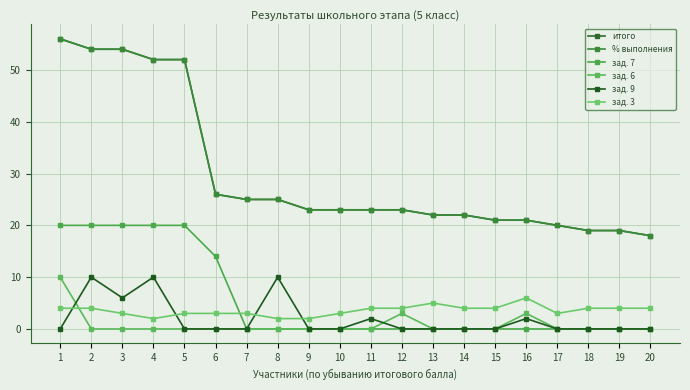

At which category does зад. 3 reach its first local peak?

13